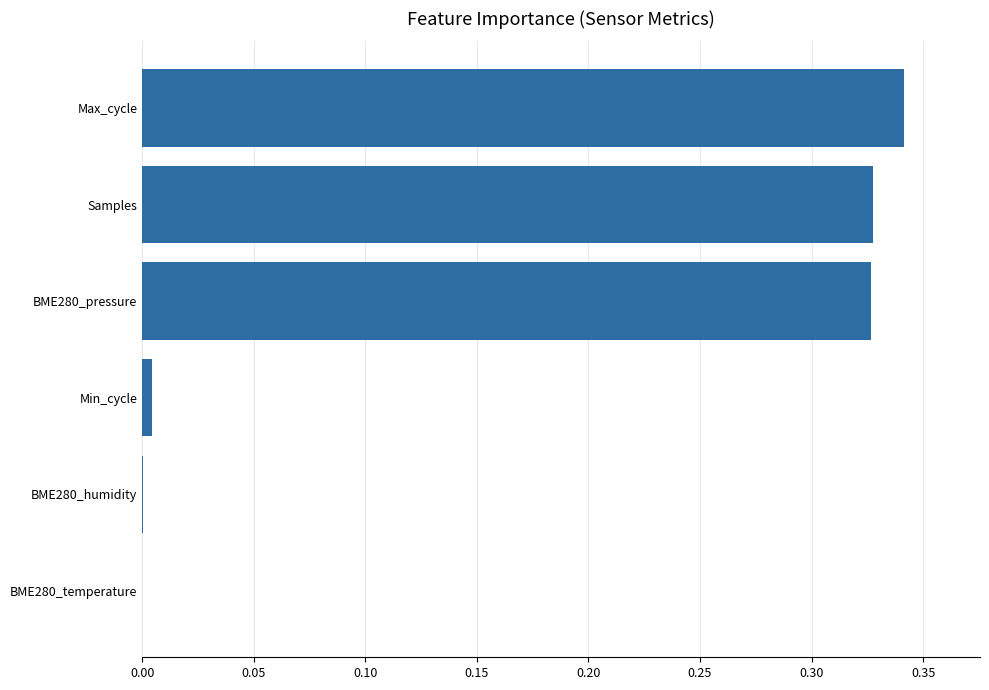

True or false: the data shows 0.0 at BME280_humidity.

True